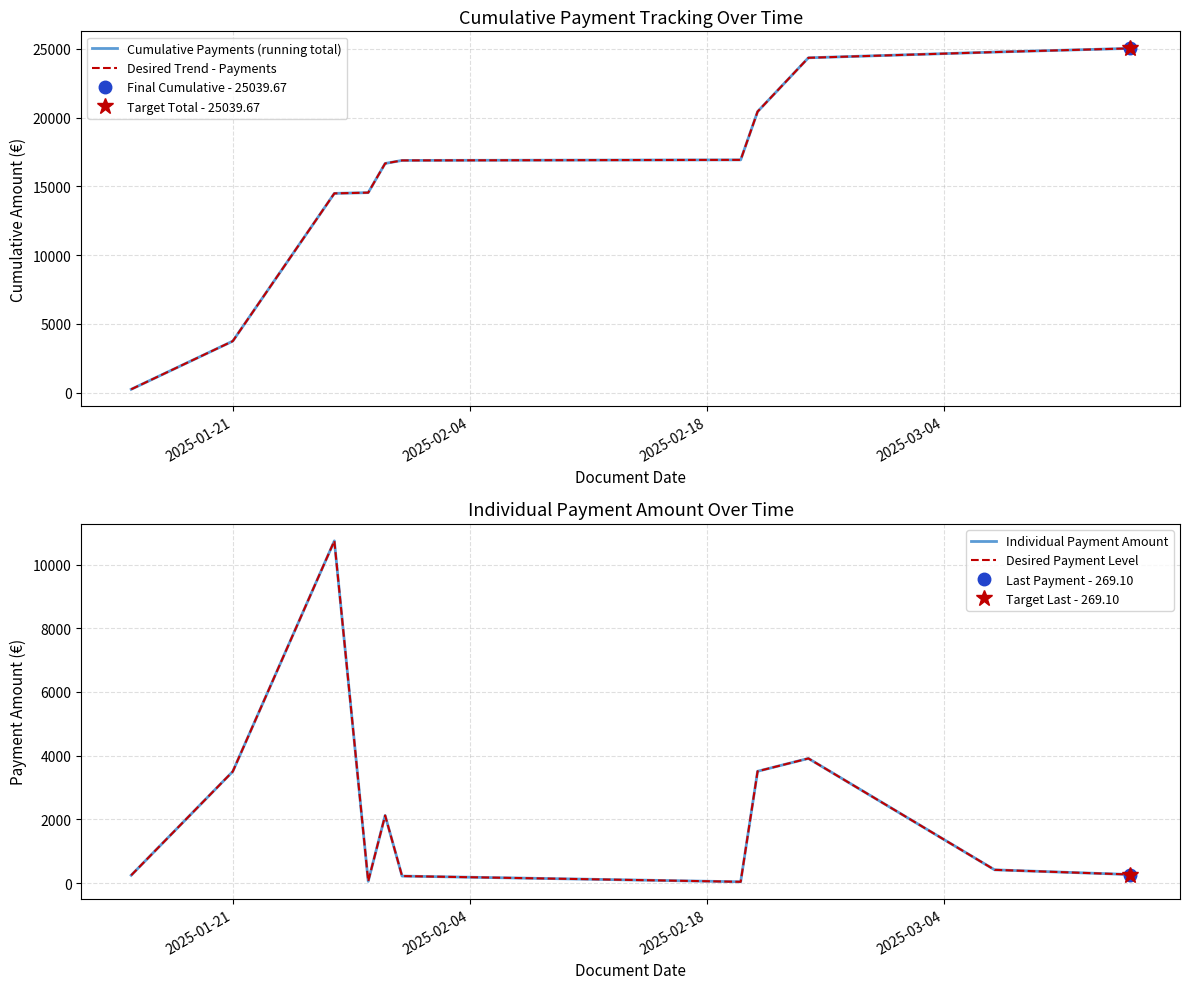

At how many categories does at least one series exceed 17247?

4